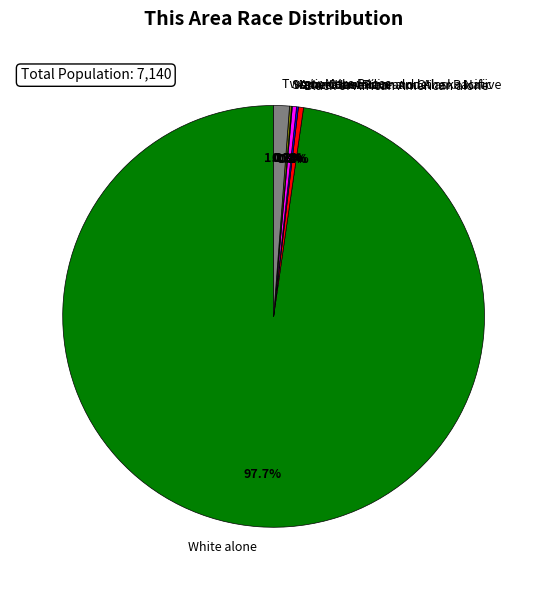

To the nearest percent, what is the difference between the Asian alone and White alone slice percentages?

97%